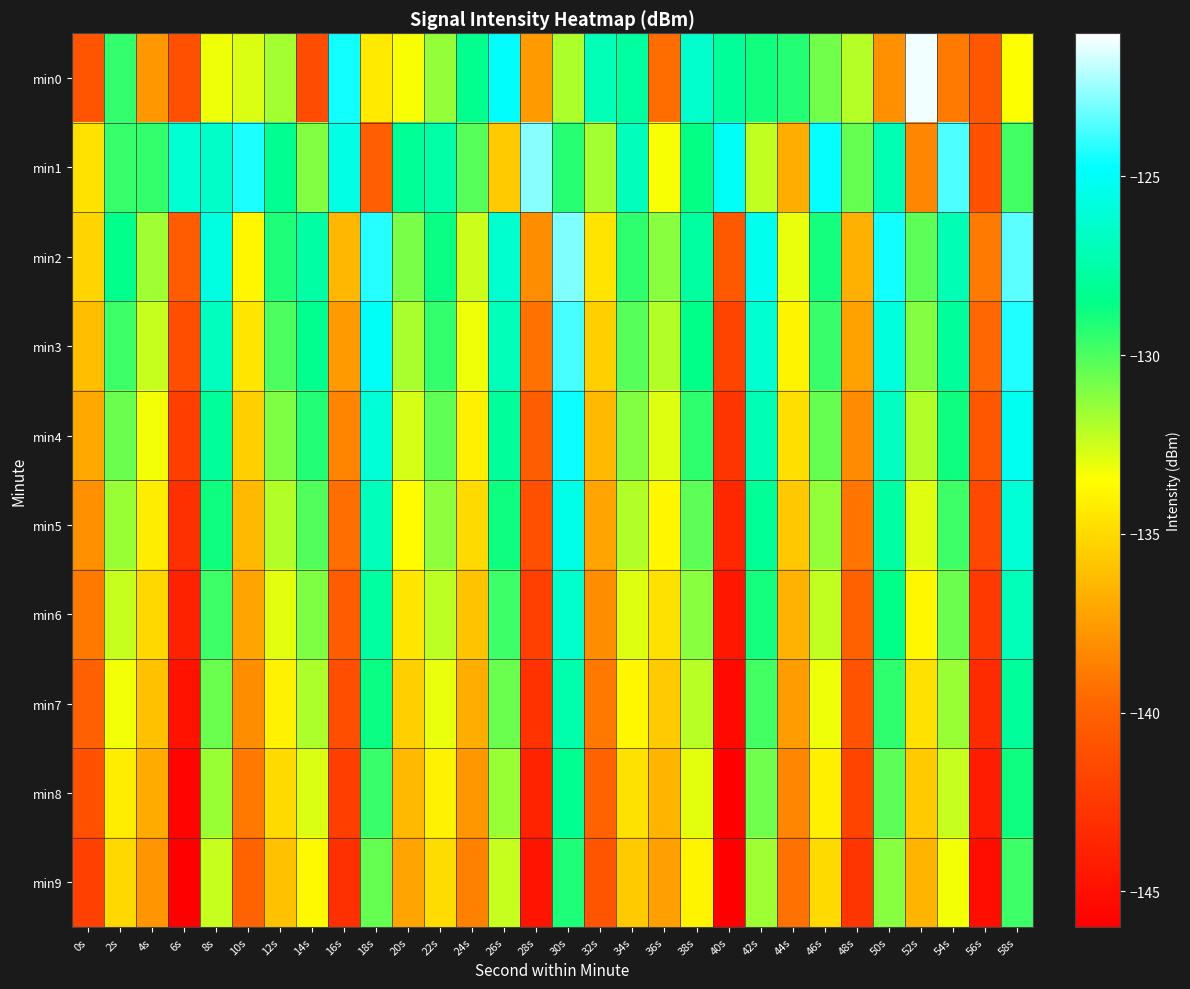

Reading right to left, list all the values displayed in this chart.

min0: 58s=-133.5	56s=-140.7	54s=-138.8	52s=-121.2	50s=-138.0	48s=-132.1	46s=-130.8	44s=-129.2	42s=-128.9	40s=-128.0	38s=-126.4	36s=-139.5	34s=-127.8	32s=-127.0	30s=-131.9	28s=-137.6	26s=-124.8	24s=-128.4	22s=-131.4	20s=-133.4	18s=-134.4	16s=-124.5	14s=-141.3	12s=-131.7	10s=-132.8	8s=-133.2	6s=-141.1	4s=-137.7	2s=-129.5	0s=-140.8
min1: 58s=-129.8	56s=-141.0	54s=-123.6	52s=-138.4	50s=-127.2	48s=-130.5	46s=-124.7	44s=-136.8	42s=-132.3	40s=-125.1	38s=-128.6	36s=-133.4	34s=-126.9	32s=-131.7	30s=-129.3	28s=-122.8	26s=-135.6	24s=-130.2	22s=-127.5	20s=-128.0	18s=-140.2	16s=-125.6	14s=-131.1	12s=-128.2	10s=-124.3	8s=-126.5	6s=-126.2	4s=-129.5	2s=-129.6	0s=-134.6
min2: 58s=-123.4	56s=-138.9	54s=-127.1	52s=-130.3	50s=-124.5	48s=-136.7	46s=-128.9	44s=-133.1	42s=-125.3	40s=-140.5	38s=-127.8	36s=-131.2	34s=-129.4	32s=-134.6	30s=-122.9	28s=-138.1	26s=-126.3	24s=-132.5	22s=-128.7	20s=-130.9	18s=-124.2	16s=-136.4	14s=-127.6	12s=-129.1	10s=-133.8	8s=-125.7	6s=-140.3	4s=-131.6	2s=-128.4	0s=-135.2
min3: 58s=-124.3	56s=-139.7	54s=-127.9	52s=-131.1	50s=-125.8	48s=-137.3	46s=-129.6	44s=-133.9	42s=-126.2	40s=-141.8	38s=-128.5	36s=-132.0	34s=-130.2	32s=-135.4	30s=-123.7	28s=-139.3	26s=-127.0	24s=-133.2	22s=-129.5	20s=-131.8	18s=-125.1	16s=-137.6	14s=-128.3	12s=-130.0	10s=-134.5	8s=-126.8	6s=-141.2	4s=-132.4	2s=-129.7	0s=-136.1
min4: 58s=-125.2	56s=-140.6	54s=-128.8	52s=-132.0	50s=-126.7	48s=-138.2	46s=-130.5	44s=-134.8	42s=-127.1	40s=-142.7	38s=-129.4	36s=-132.9	34s=-131.1	32s=-136.3	30s=-124.6	28s=-140.2	26s=-127.9	24s=-134.1	22s=-130.4	20s=-132.7	18s=-126.0	16s=-138.5	14s=-129.2	12s=-131.0	10s=-135.4	8s=-127.9	6s=-142.1	4s=-133.3	2s=-130.6	0s=-137.0
min5: 58s=-126.1	56s=-141.5	54s=-129.7	52s=-132.9	50s=-127.6	48s=-139.1	46s=-131.4	44s=-135.7	42s=-128.0	40s=-143.6	38s=-130.3	36s=-133.8	34s=-132.0	32s=-137.2	30s=-125.5	28s=-141.1	26s=-128.8	24s=-135.0	22s=-131.3	20s=-133.6	18s=-126.9	16s=-139.4	14s=-130.1	12s=-132.0	10s=-136.3	8s=-128.8	6s=-143.0	4s=-134.2	2s=-131.5	0s=-138.0
min6: 58s=-127.0	56s=-142.4	54s=-130.6	52s=-133.8	50s=-128.5	48s=-140.0	46s=-132.3	44s=-136.6	42s=-128.9	40s=-144.5	38s=-131.2	36s=-134.7	34s=-132.9	32s=-138.1	30s=-126.4	28s=-142.0	26s=-129.7	24s=-135.9	22s=-132.2	20s=-134.5	18s=-127.8	16s=-140.3	14s=-131.0	12s=-133.0	10s=-137.2	8s=-129.7	6s=-143.9	4s=-135.1	2s=-132.4	0s=-139.0
min7: 58s=-127.9	56s=-143.3	54s=-131.5	52s=-134.7	50s=-129.4	48s=-140.9	46s=-133.2	44s=-137.5	42s=-129.8	40s=-145.4	38s=-132.1	36s=-135.6	34s=-133.8	32s=-139.0	30s=-127.3	28s=-142.9	26s=-130.6	24s=-136.8	22s=-133.1	20s=-135.4	18s=-128.7	16s=-141.2	14s=-131.9	12s=-134.0	10s=-138.1	8s=-130.6	6s=-144.8	4s=-136.0	2s=-133.3	0s=-140.0
min8: 58s=-128.8	56s=-144.2	54s=-132.4	52s=-135.6	50s=-130.3	48s=-141.8	46s=-134.1	44s=-138.4	42s=-130.7	40s=-146.3	38s=-133.0	36s=-136.5	34s=-134.7	32s=-139.9	30s=-128.2	28s=-143.8	26s=-131.5	24s=-137.7	22s=-134.0	20s=-136.3	18s=-129.6	16s=-142.1	14s=-132.8	12s=-135.0	10s=-139.0	8s=-131.5	6s=-145.7	4s=-136.9	2s=-134.2	0s=-141.0
min9: 58s=-129.7	56s=-145.1	54s=-133.3	52s=-136.5	50s=-131.2	48s=-142.7	46s=-135.0	44s=-139.3	42s=-131.6	40s=-147.2	38s=-133.9	36s=-137.4	34s=-135.6	32s=-140.8	30s=-129.1	28s=-144.7	26s=-132.4	24s=-138.6	22s=-134.9	20s=-137.2	18s=-130.5	16s=-143.0	14s=-133.7	12s=-136.0	10s=-139.9	8s=-132.4	6s=-146.6	4s=-137.8	2s=-135.1	0s=-142.0